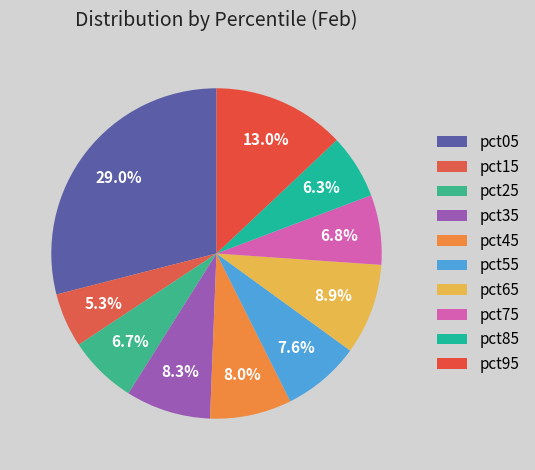

The pct65 slice represents 1% of the pie. True or false?

False